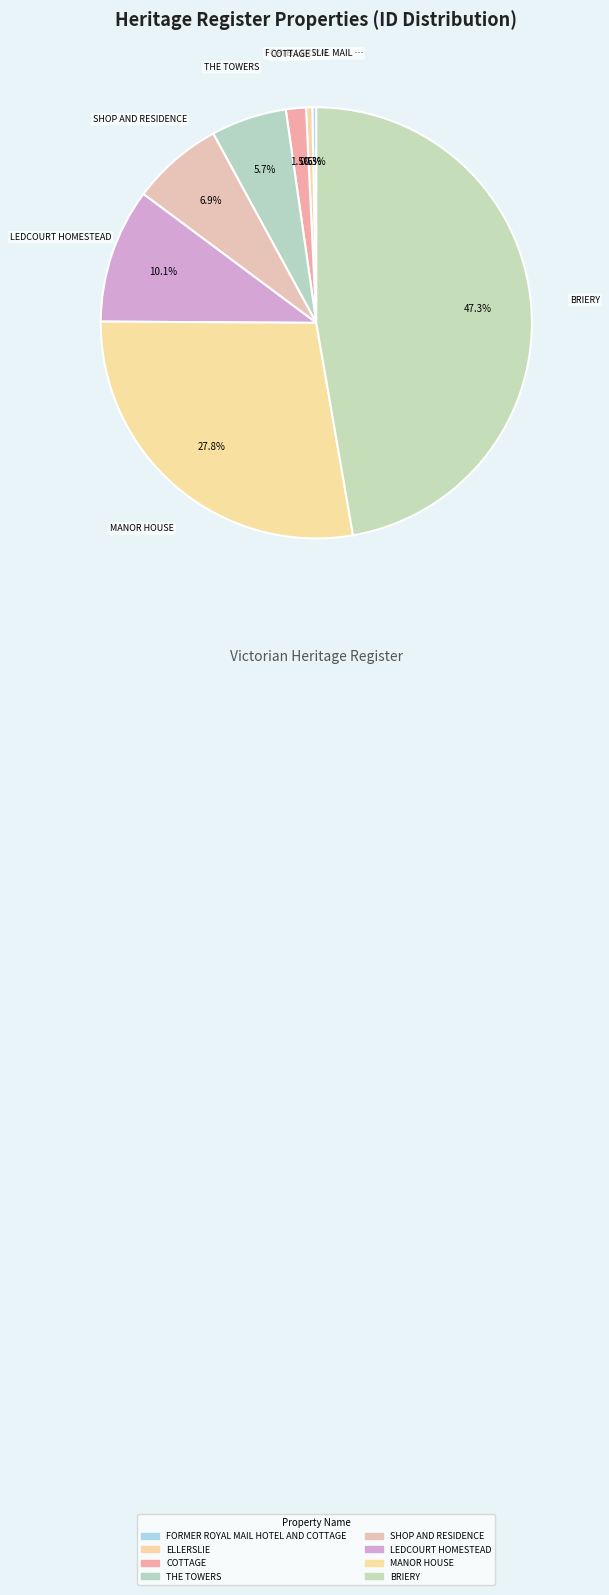

To the nearest percent, what is the average slice percentage?

12%